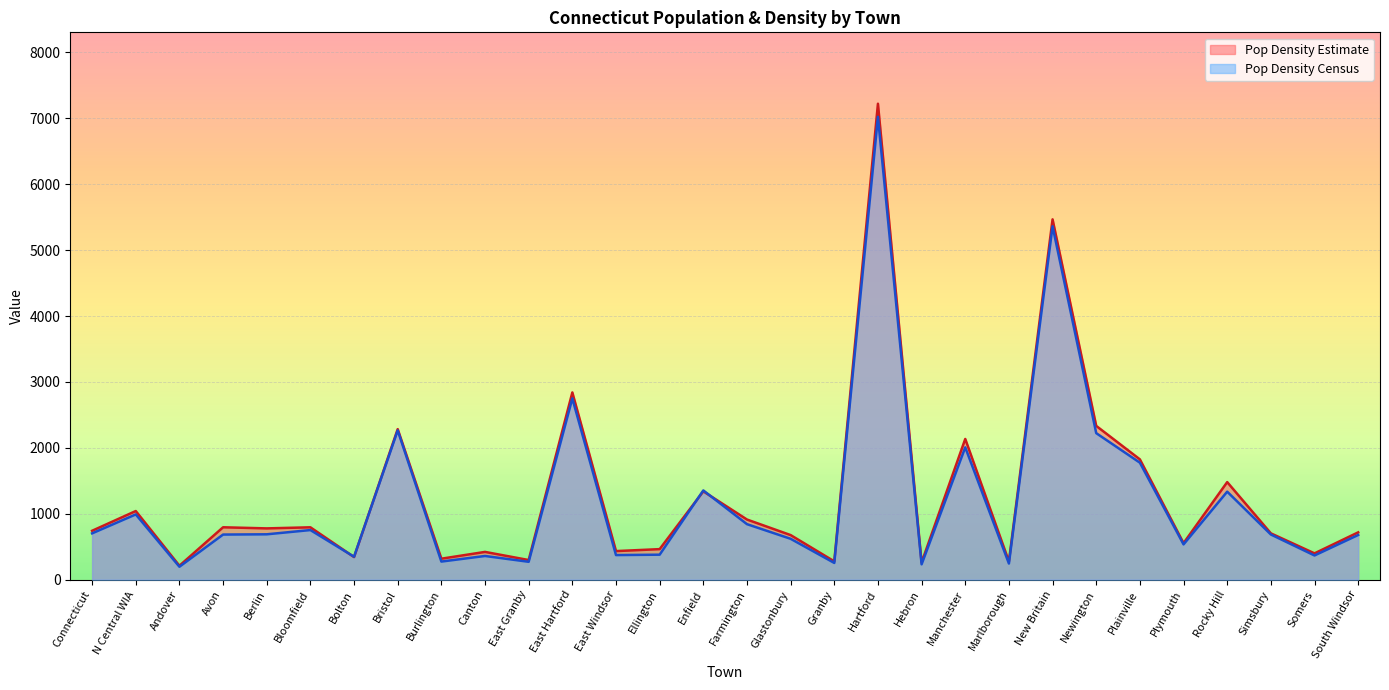

Which category has the highest value across all series?

Hartford